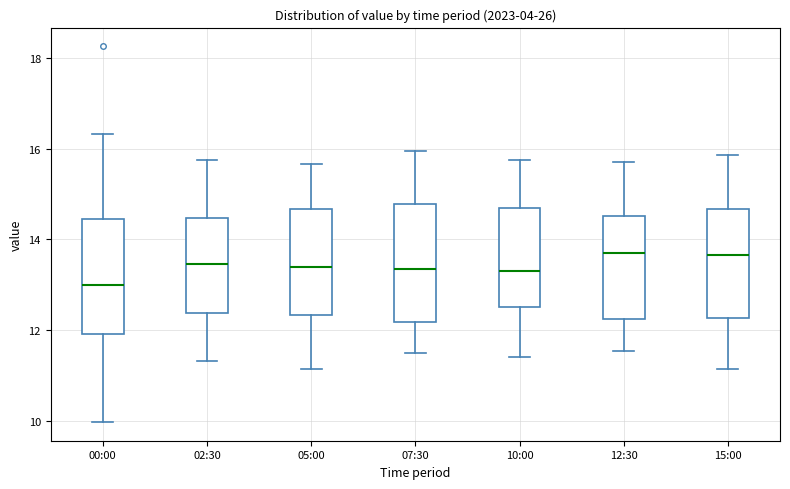

Reading left to right, transcribe this box plot: for each box, give where its median line is, the range the box spans, and where its two whiskers end, as read against the y-axis. The values are not printed on the chart, so give them approximately, as read against the axis.

00:00: median 13.0, box 12.0 to 14.4, whiskers 10.0 to 16.4
02:30: median 13.4, box 12.4 to 14.4, whiskers 11.4 to 15.8
05:00: median 13.4, box 12.4 to 14.6, whiskers 11.2 to 15.6
07:30: median 13.4, box 12.2 to 14.8, whiskers 11.6 to 16.0
10:00: median 13.4, box 12.6 to 14.6, whiskers 11.4 to 15.8
12:30: median 13.8, box 12.2 to 14.6, whiskers 11.6 to 15.8
15:00: median 13.6, box 12.2 to 14.6, whiskers 11.2 to 15.8